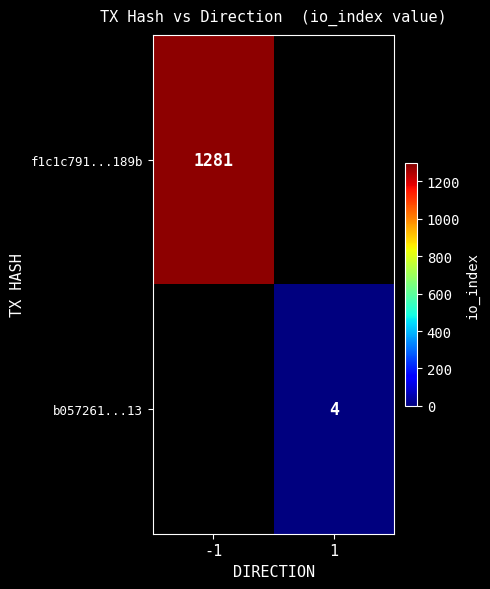

Count the number of categories in the chart.

2